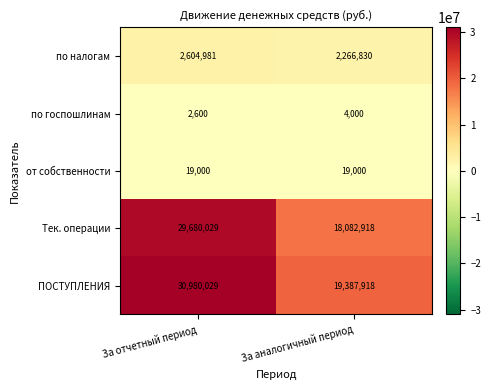

At За отчетный период, list the series in order from smallest to largest.

по госпошлинам, от собственности, по налогам, Тек. операции, ПОСТУПЛЕНИЯ